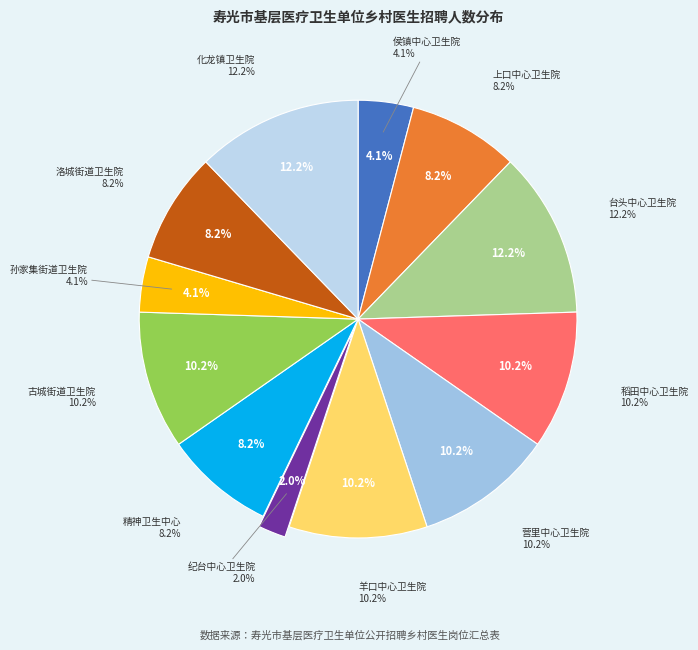

To the nearest percent, what percentage of the pie is 上口中心卫生院?

8%